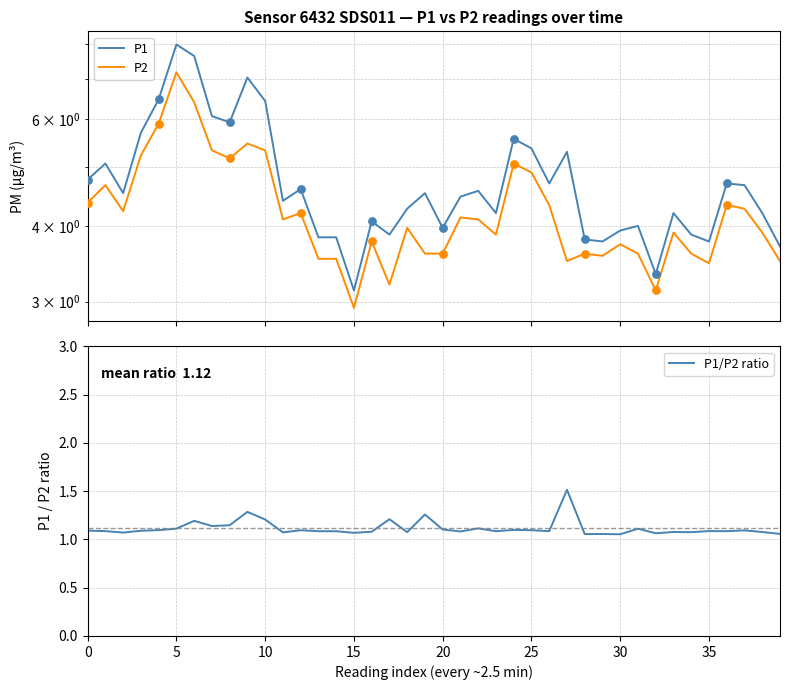

At how many categories does at least one series exceed 6?

6